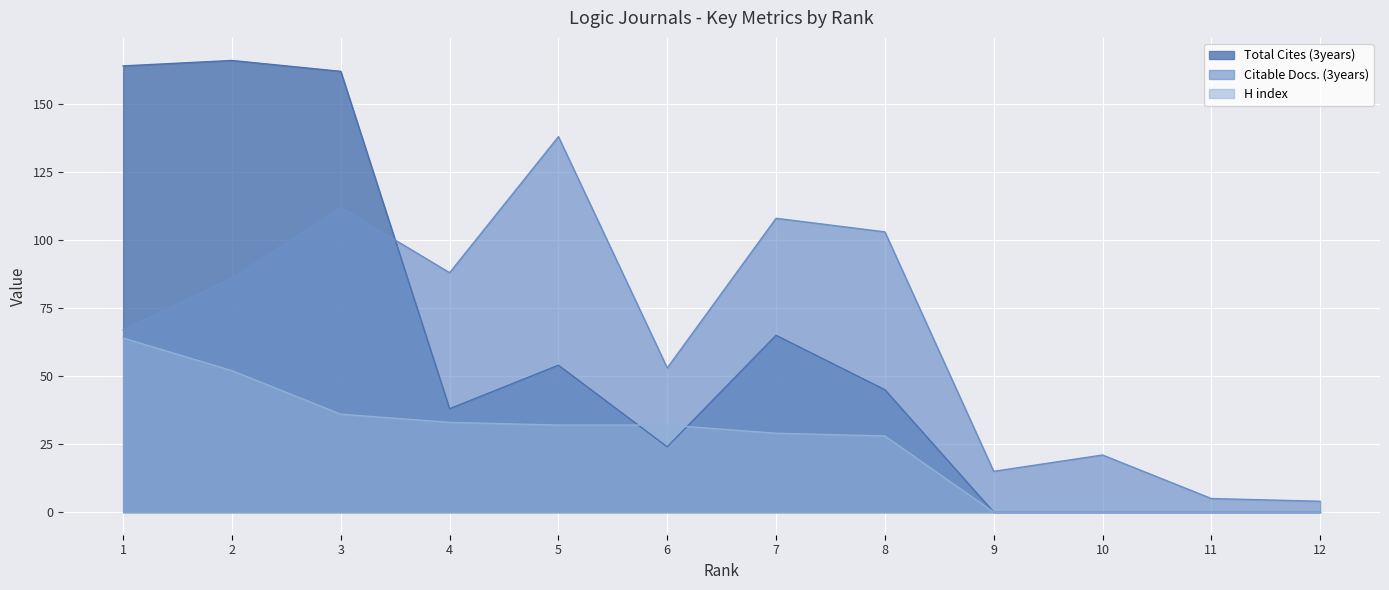

Is it true that H index equals 23 at 10?

False